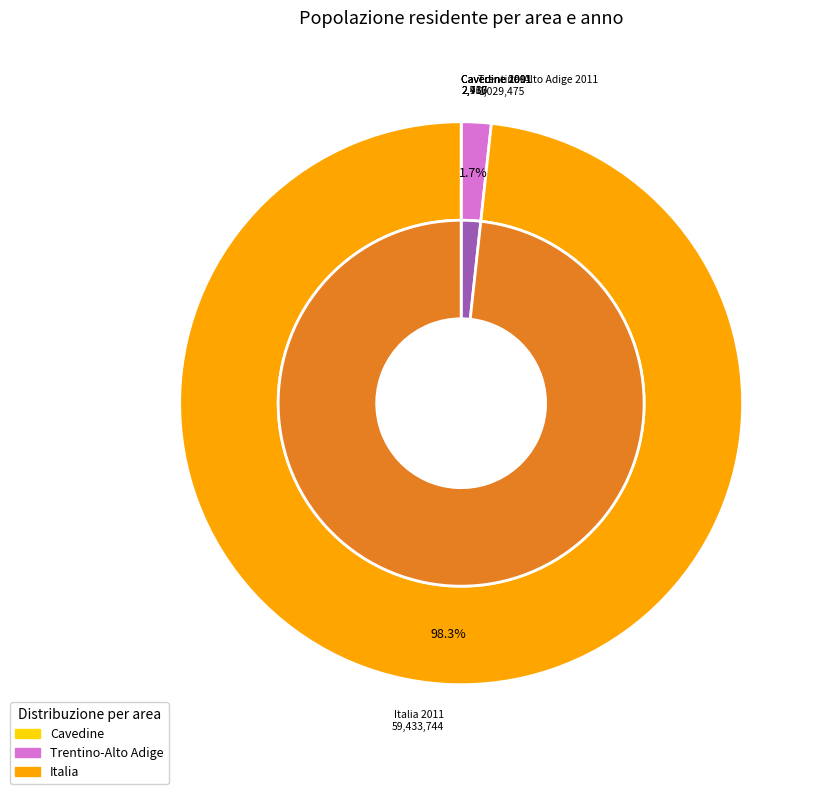

Rank the categories by value from lowest to highest.

Cavedine 1991, Cavedine 2001, Cavedine 2011, Trentino-Alto Adige 2011, Italia 2011